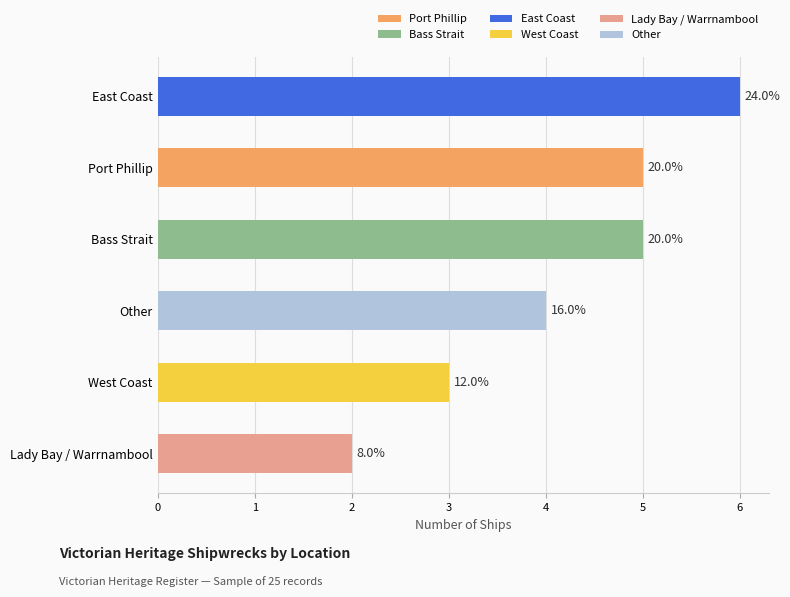

The value at Other is 4. True or false?

True